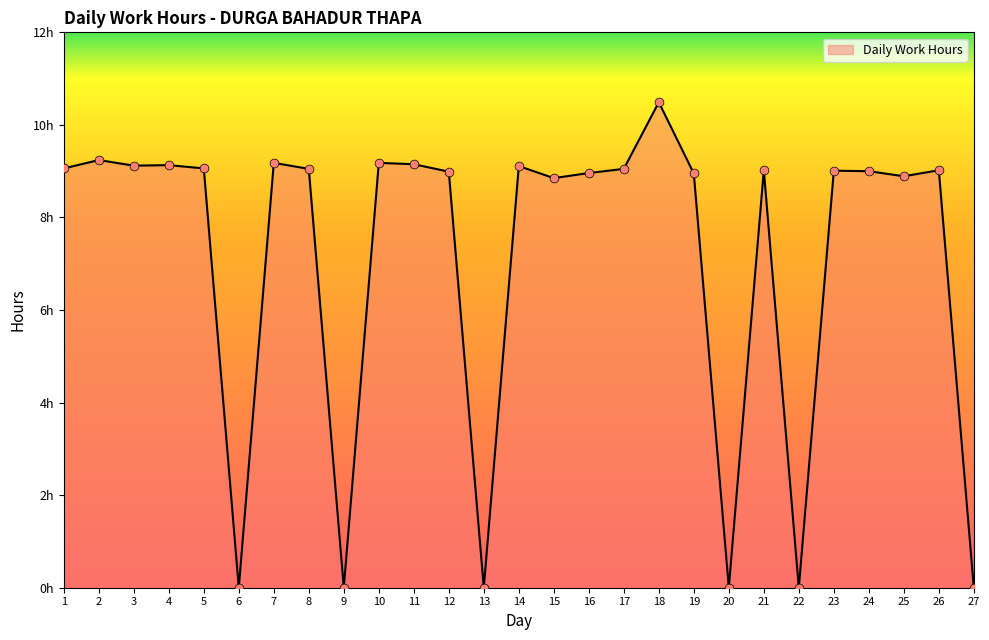

Approximately how many times larger is the value at 3 compared to 7?

1.0